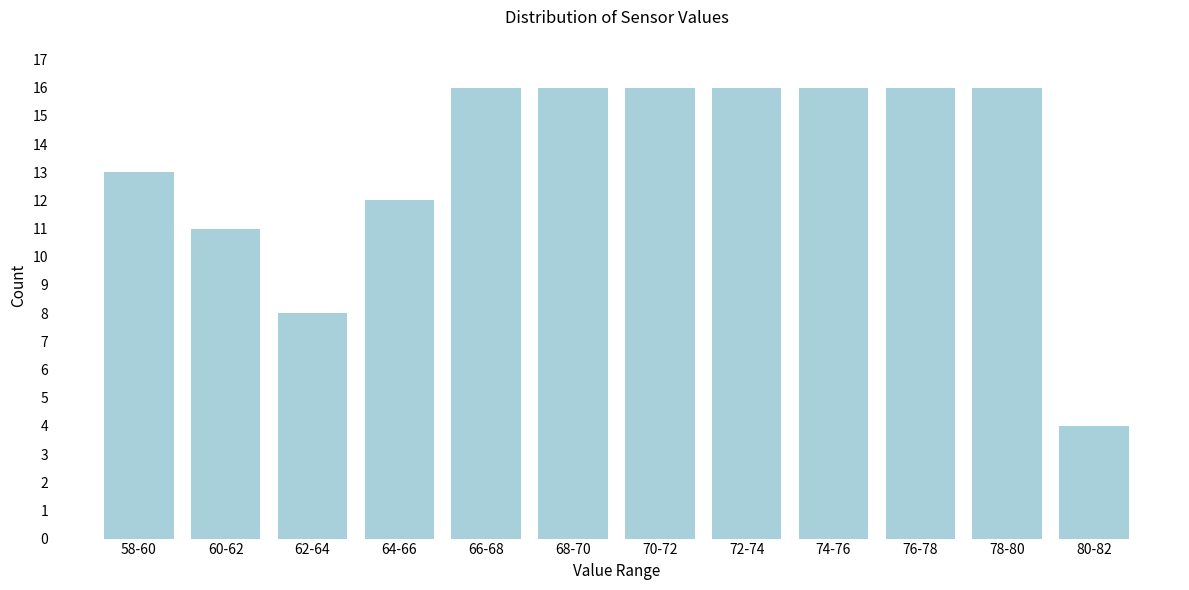

Reading left to right, list all the values displayed in this chart.

58-60=13	60-62=11	62-64=8	64-66=12	66-68=16	68-70=16	70-72=16	72-74=16	74-76=16	76-78=16	78-80=16	80-82=4